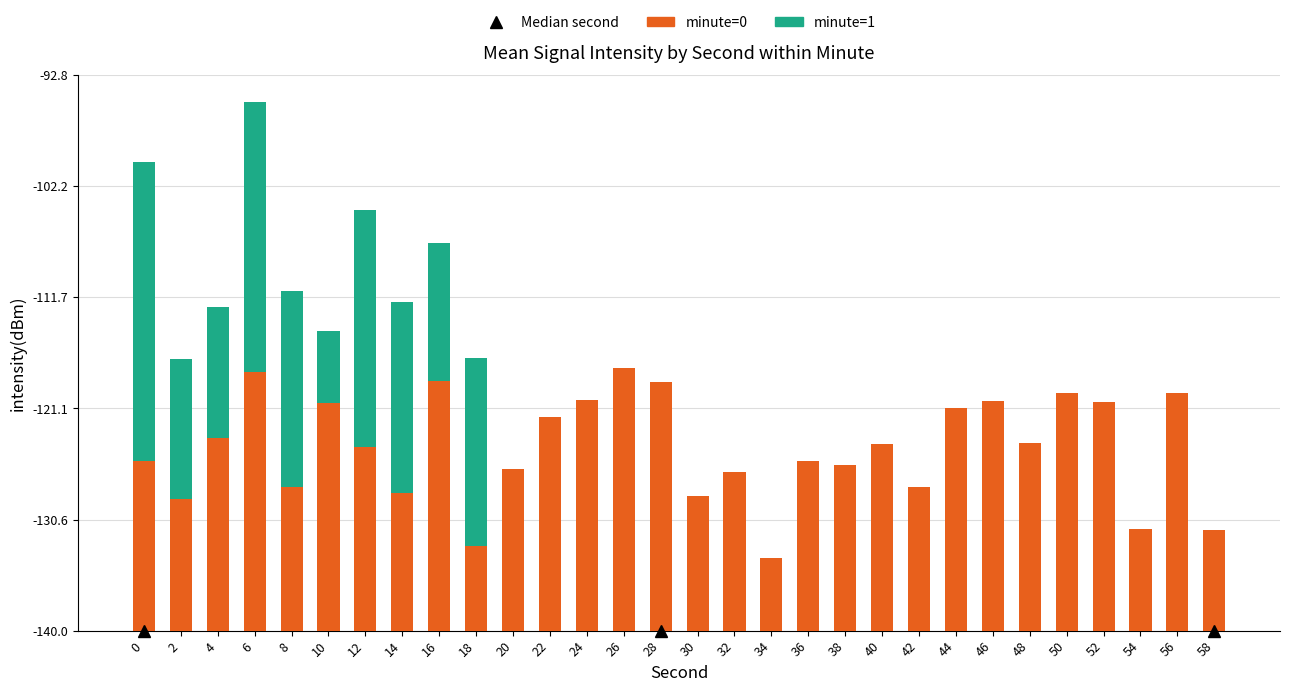

What is the sum of the minute=1 values at 4 and 50?

11.1